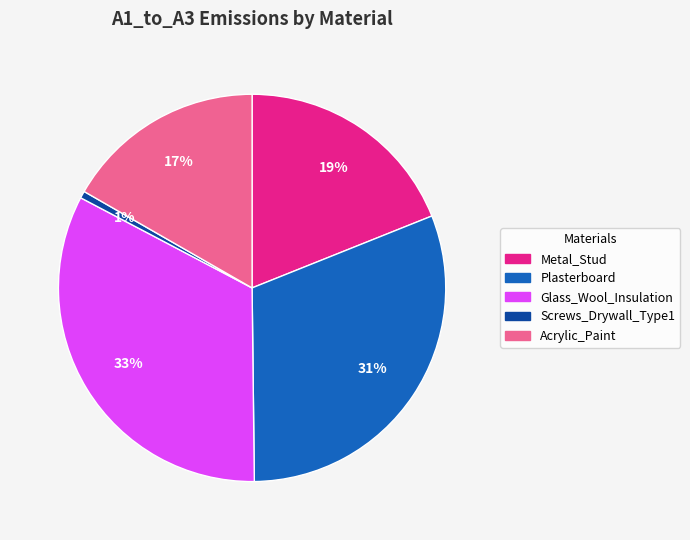

Which slice is the smallest?

Screws_Drywall_Type1